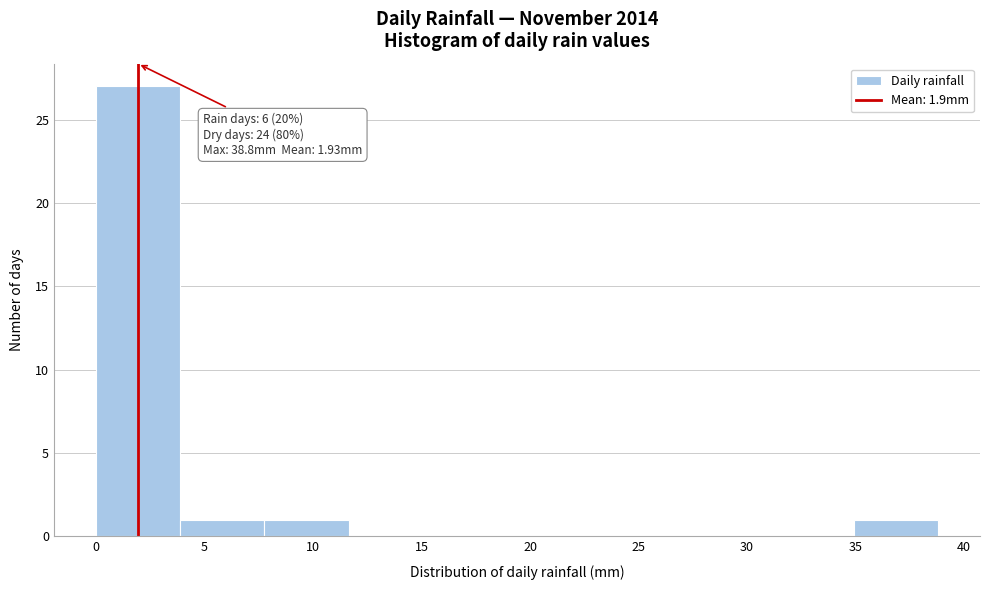

Which range on the x-axis has the tallest bar?

0.0 to 4.0